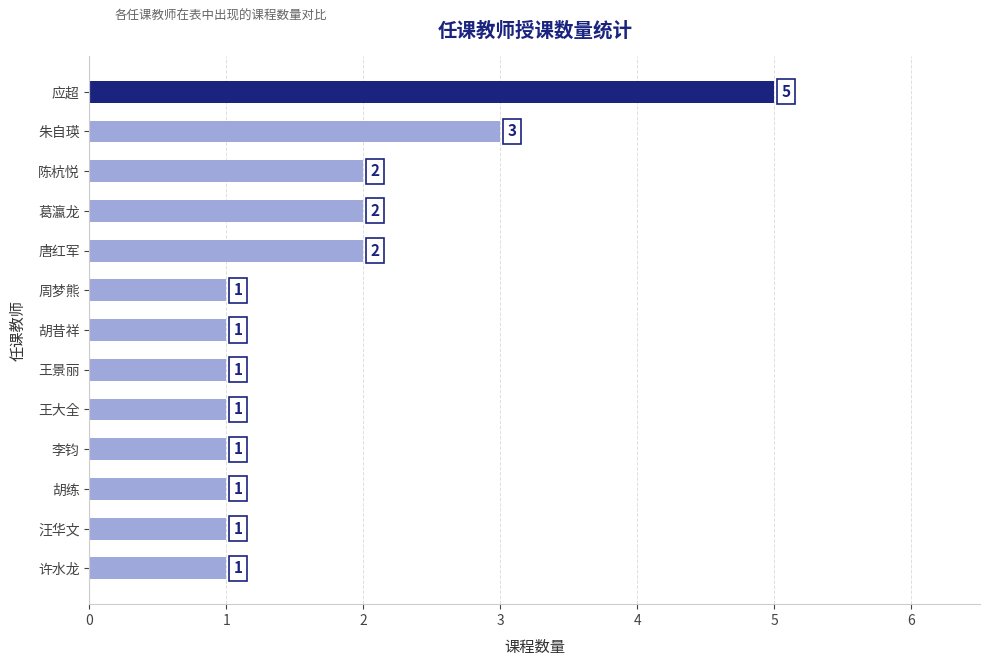

Reading bottom to top, transcribe all the data shown in this chart.

许水龙=1	汪华文=1	胡练=1	李钧=1	王大全=1	王景丽=1	胡昔祥=1	周梦熊=1	唐红军=2	葛瀛龙=2	陈杭悦=2	朱自瑛=3	应超=5